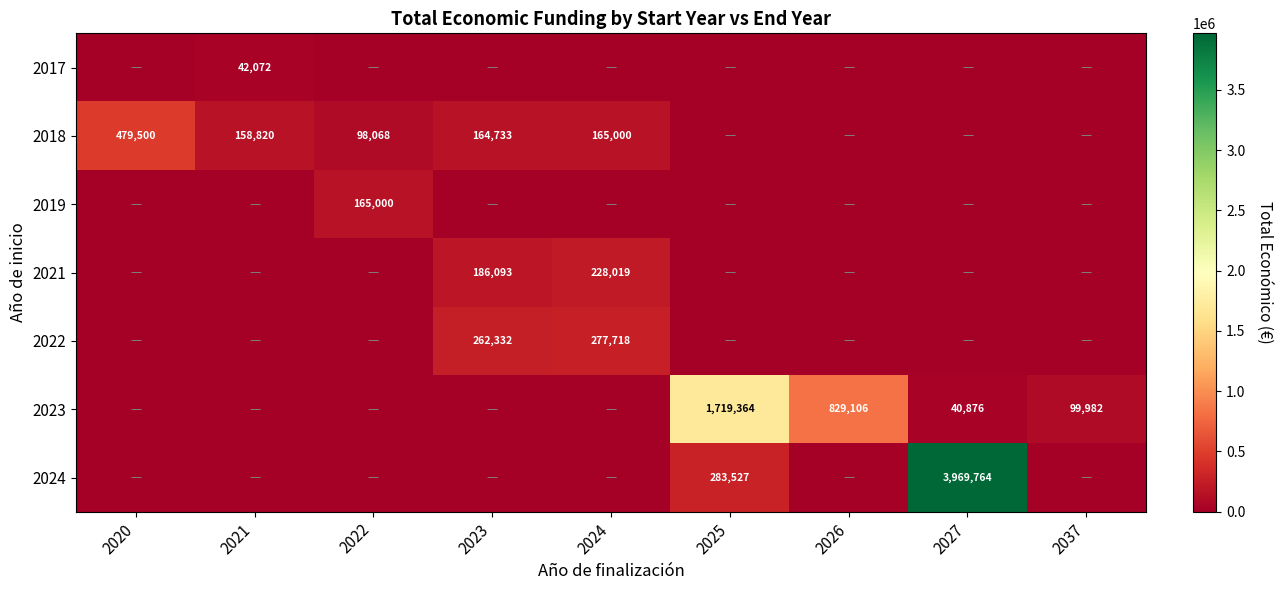

What is the spread (max minus min) of values at 2026?

829106